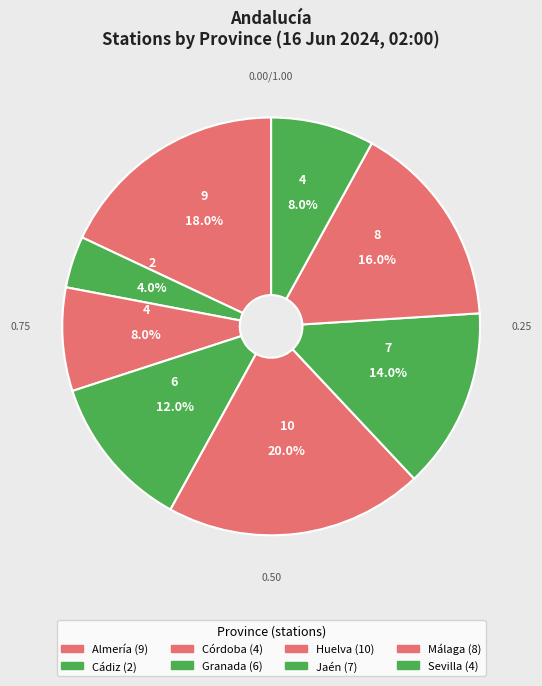

How many slices are in this pie chart?

8